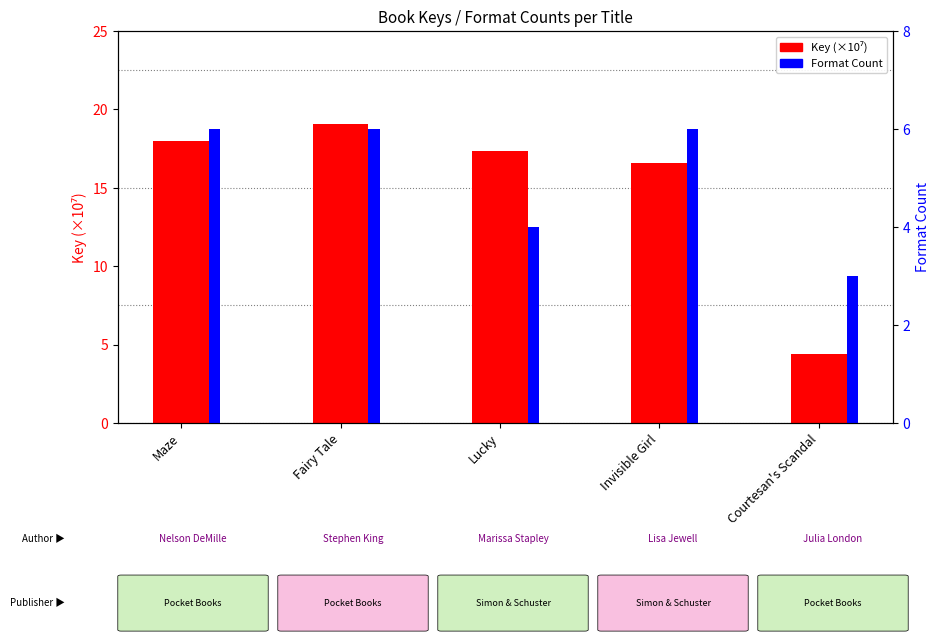

Reading left to right, extract all data points from this chart.

Key (×10⁷): Maze=18.0	Fairy Tale=19.1	Lucky=17.4	Invisible Girl=16.6	Courtesan's Scandal=4.4
Format Count: Maze=6.0	Fairy Tale=6.0	Lucky=4.0	Invisible Girl=6.0	Courtesan's Scandal=3.0